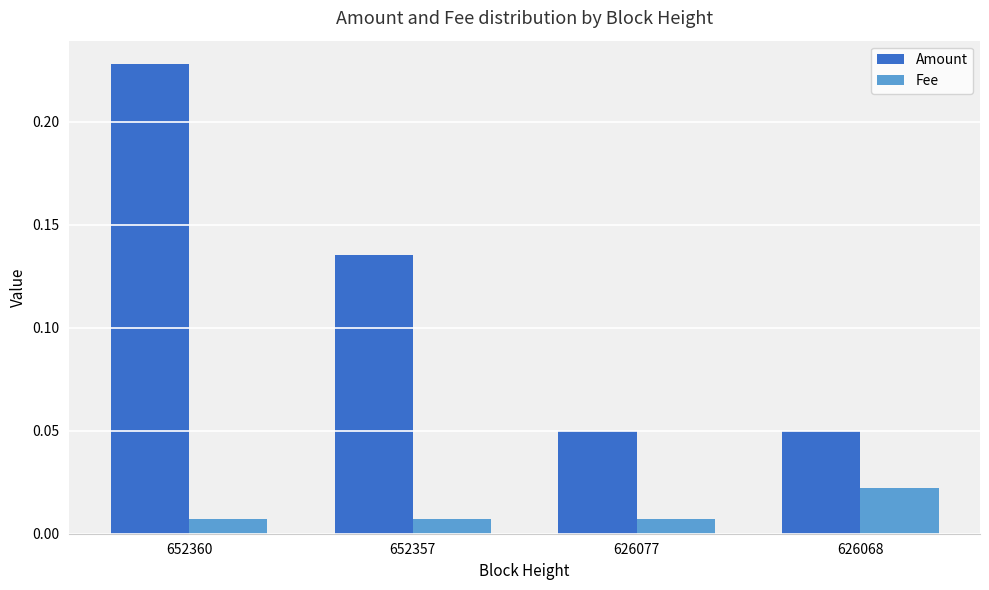

True or false: Amount has a value of 0.2 at 652357.

False